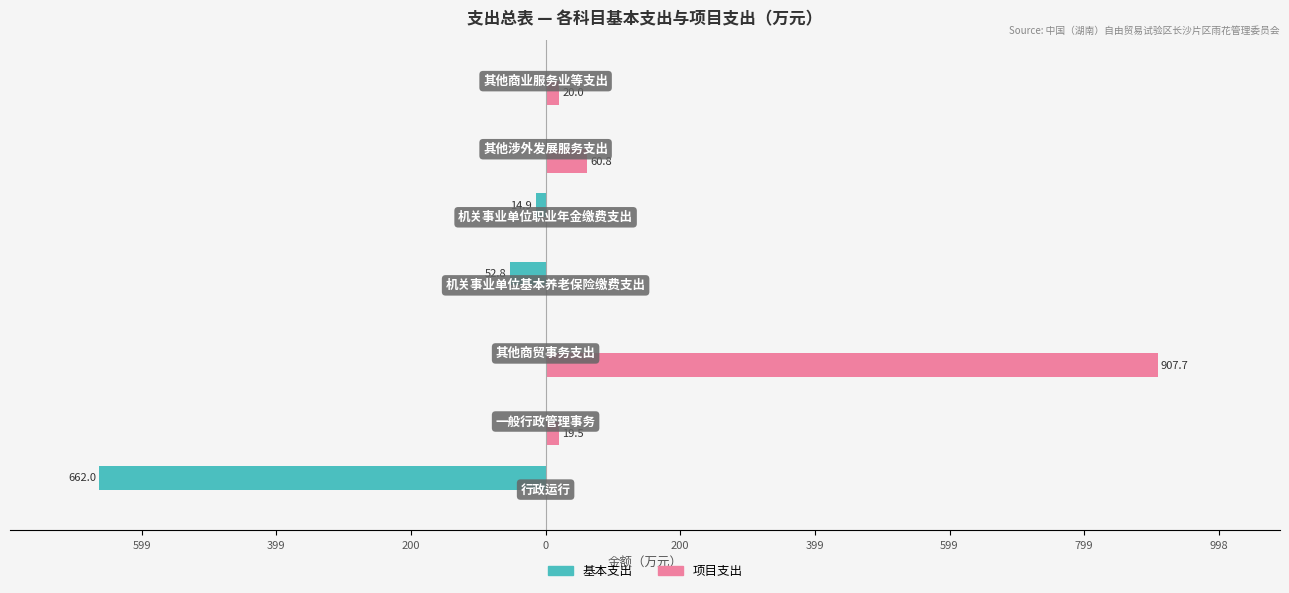

What are all the series names shown in the legend?

基本支出, 项目支出